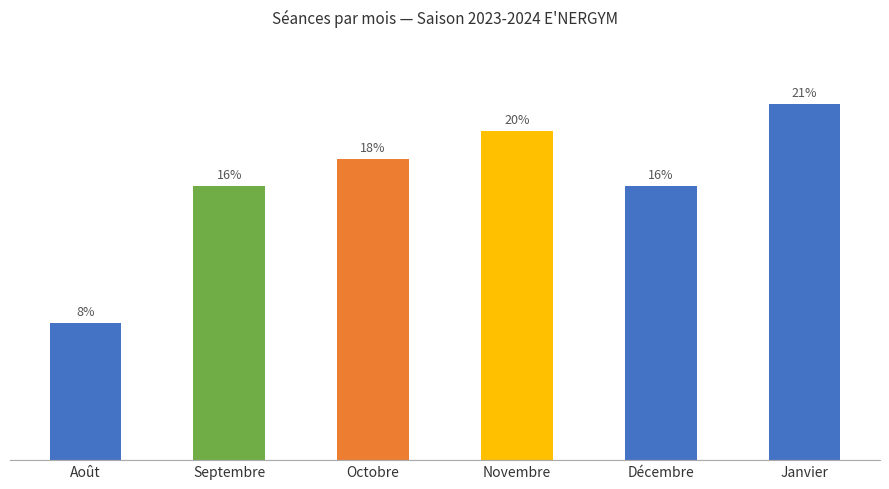

What is the label of the 4th bar from the left?

Novembre